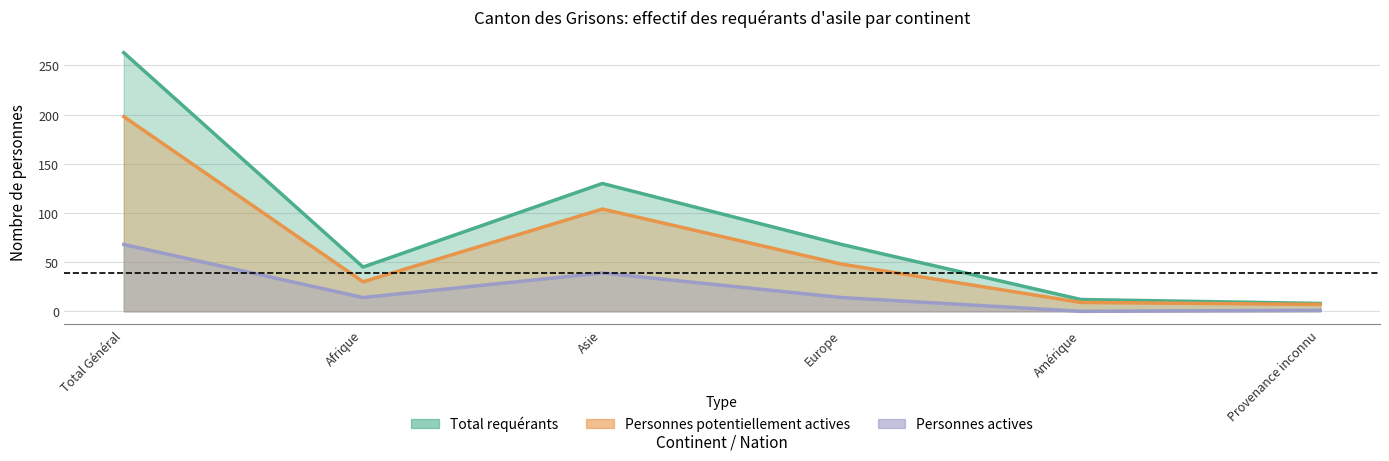

Reading left to right, what are all the values shown in this chart?

Total requérants: Total Général=263	Afrique=45	Asie=130	Europe=68	Amérique=12	Provenance inconnu=8
Personnes potentiellement actives: Total Général=198	Afrique=30	Asie=104	Europe=48	Amérique=9	Provenance inconnu=7
Personnes actives: Total Général=68	Afrique=14	Asie=39	Europe=14	Amérique=0	Provenance inconnu=1